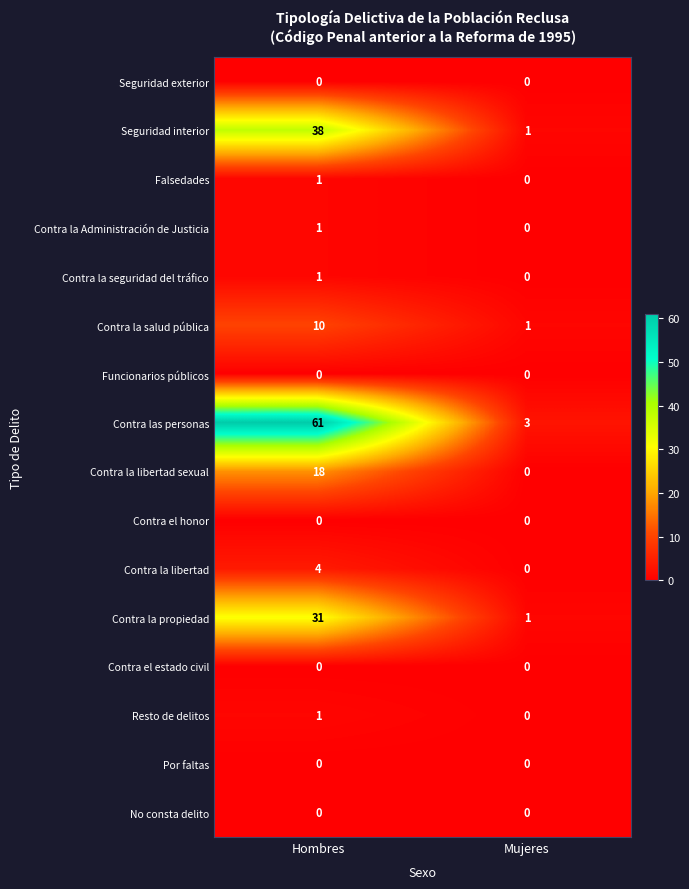

What is the greatest value displayed?

61